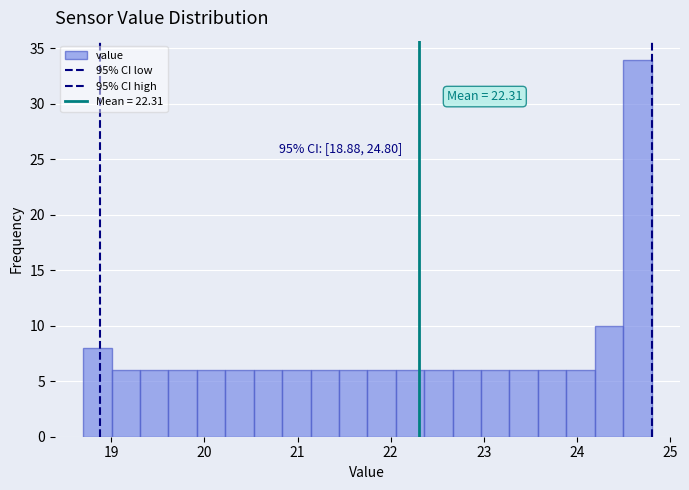

Read against the x-axis, roughly where is the centre of the tallest bar?

24.6